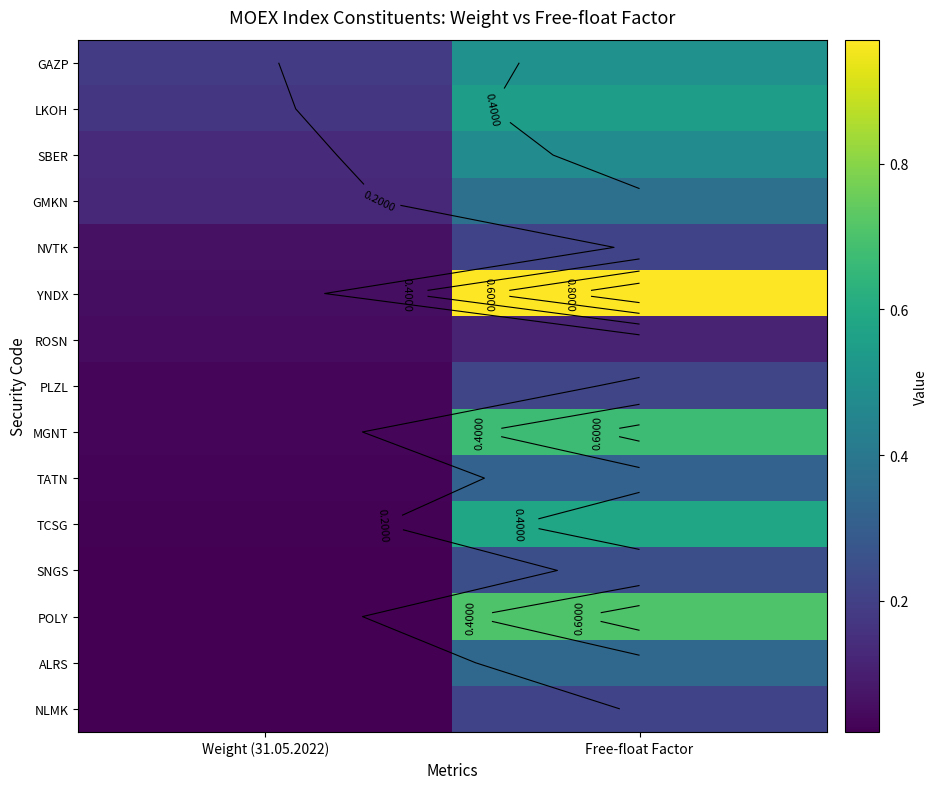

What is the sum of the PLZL values at Free-float Factor and Weight (31.05.2022)?

0.3